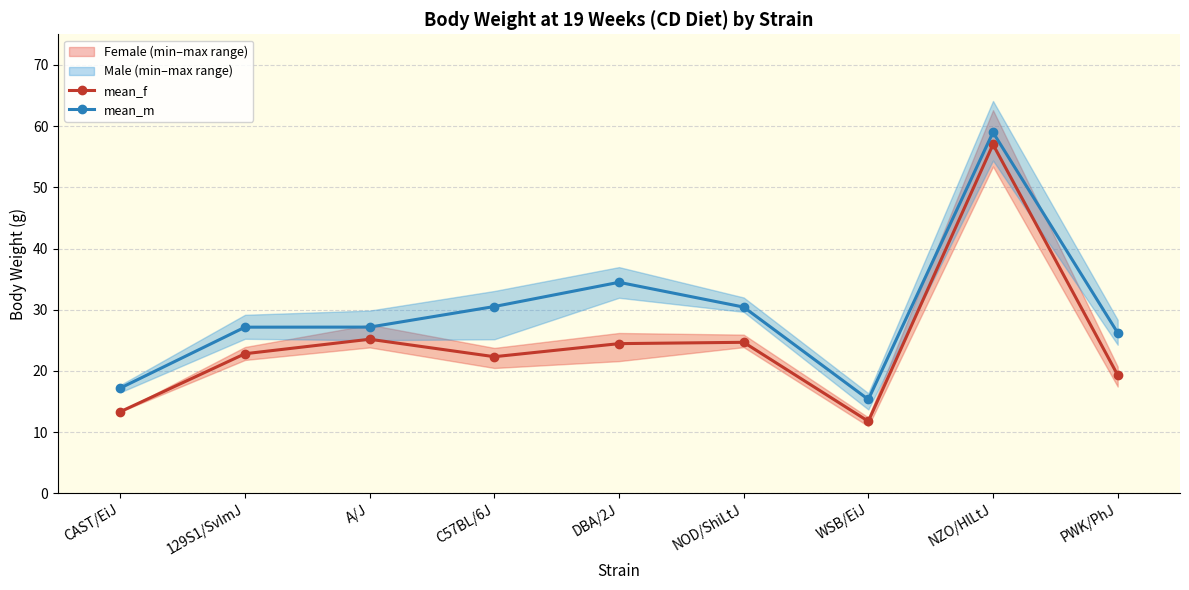

True or false: mean_m and mean_f intersect in this chart.

False